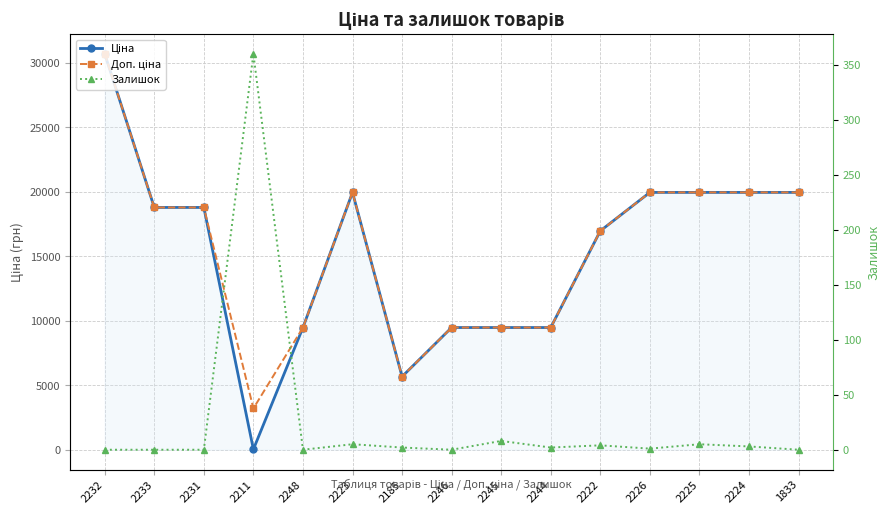

True or false: Залишок and Доп. ціна cross at least once.

False